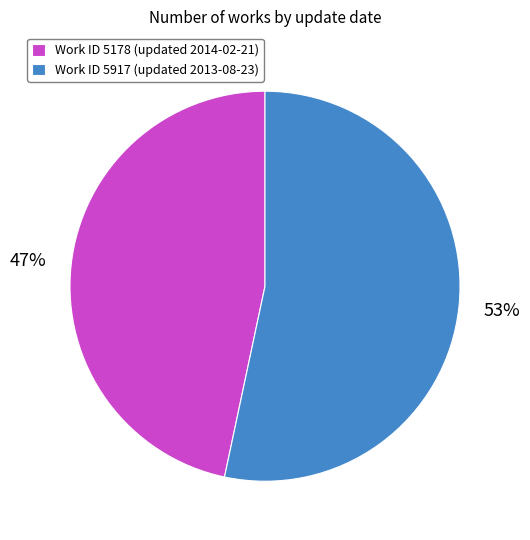

Do Work ID 5178 (updated 2014-02-21) and Work ID 5917 (updated 2013-08-23) together represent more than half of the pie?

Yes